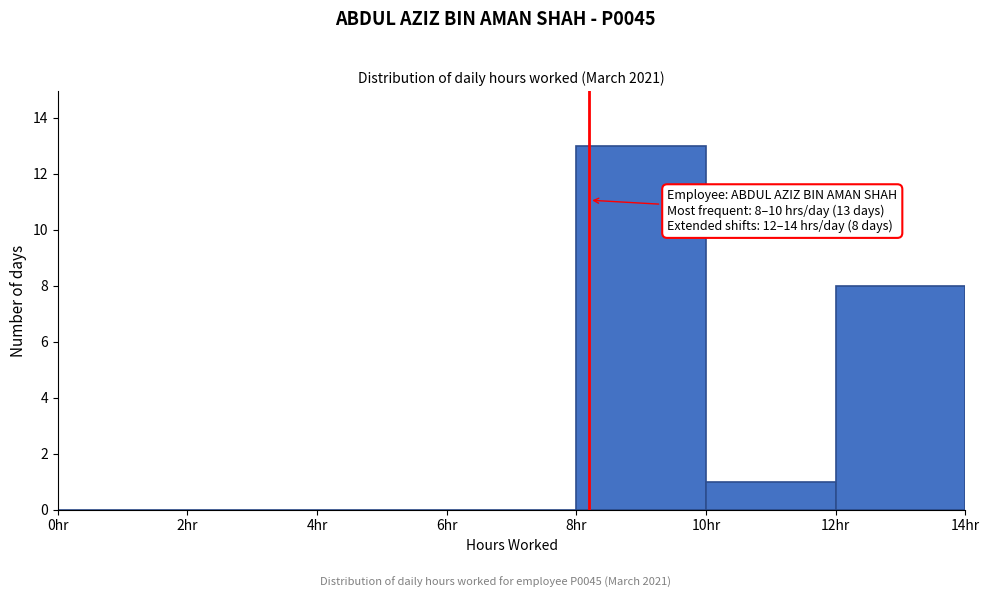

Which range on the x-axis has the tallest bar?

8 to 10